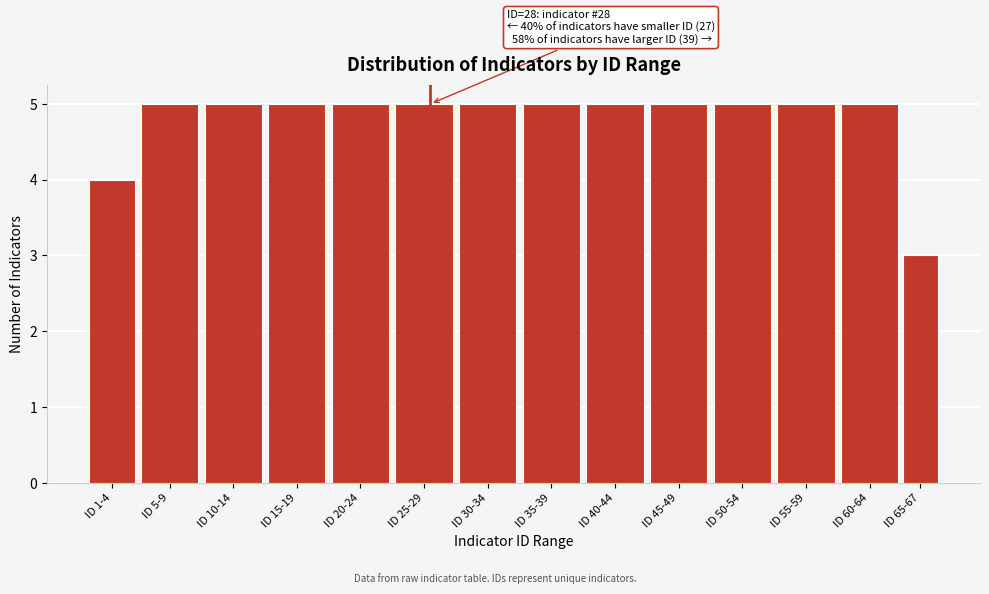

Reading left to right, list all the values displayed in this chart.

4	5	5	5	5	5	5	5	5	5	5	5	5	3